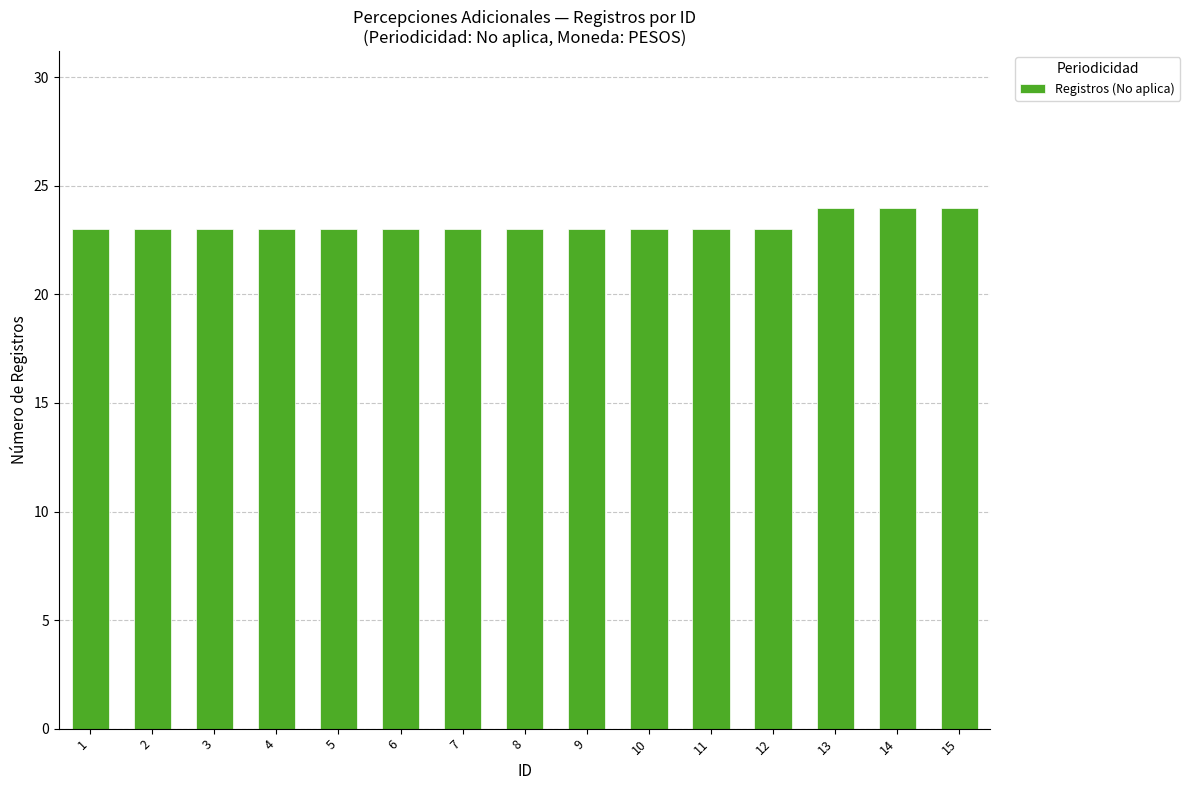

Are the bars horizontal?

No